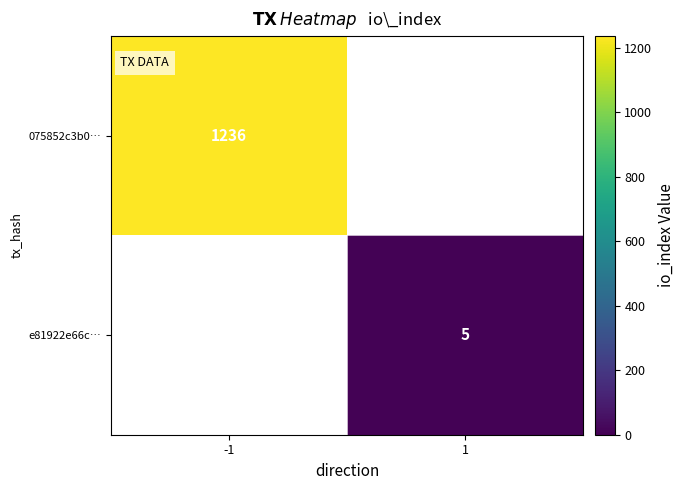

True or false: 075852c3b0… has a value of 2134 at -1.

False